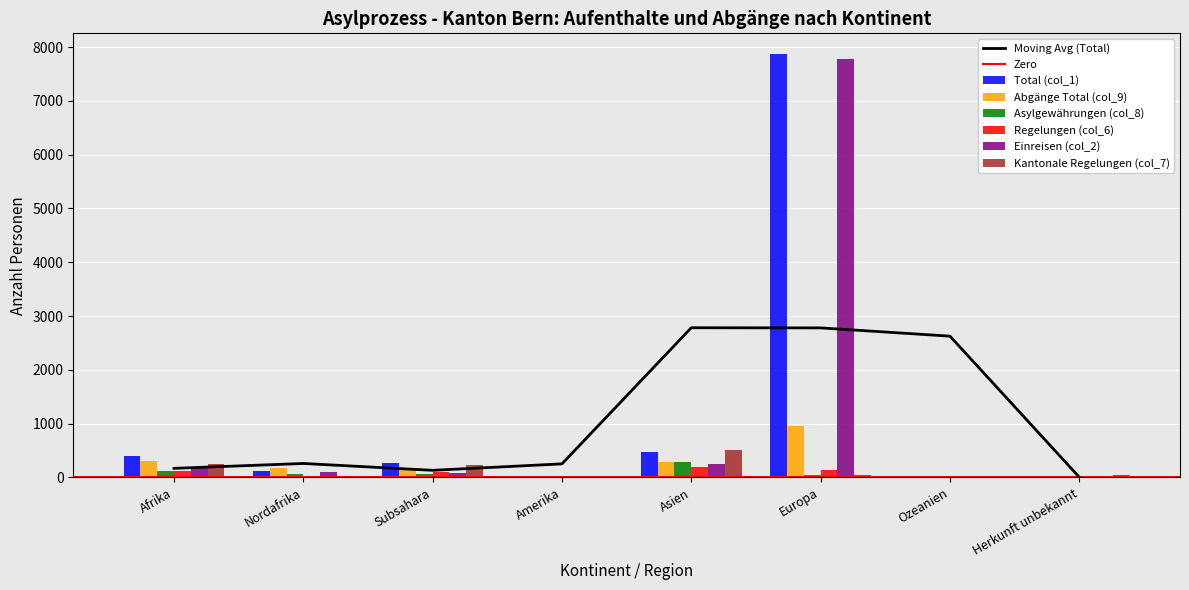

How many bars are there in total?

48